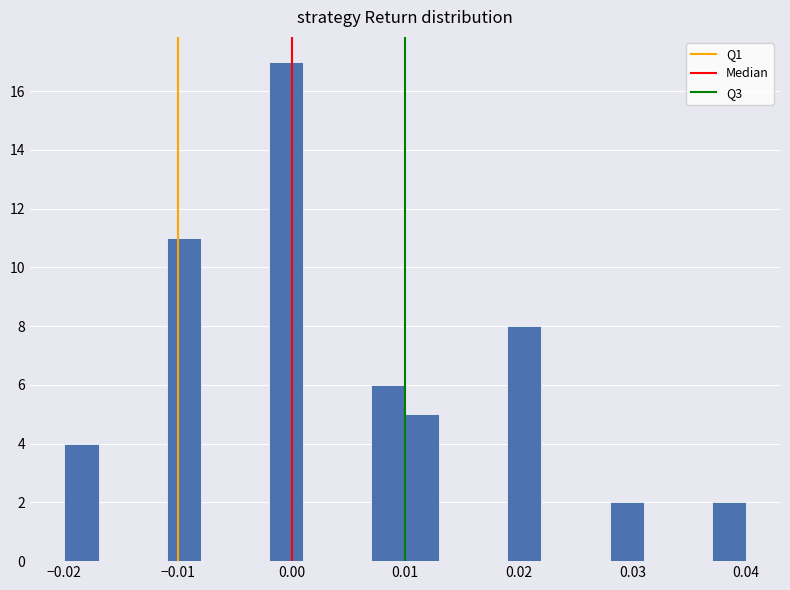

Around what value on the x-axis is the tallest bar? Give the approximate position of its centre, as read against the axis.

0.000